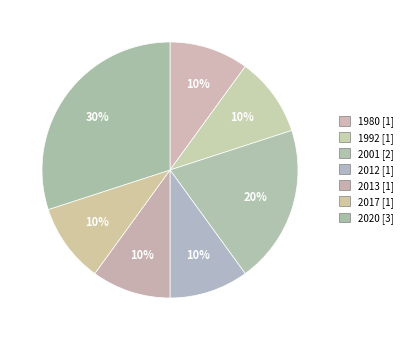

How many slices are in this pie chart?

7